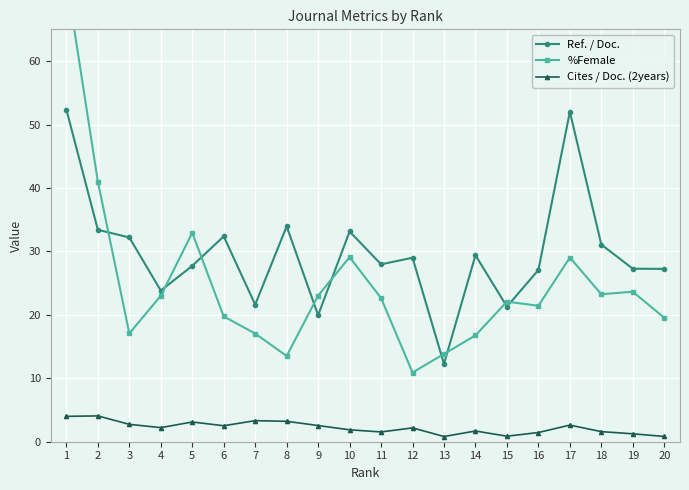

What is the minimum value for Cites / Doc. (2years)?

0.8